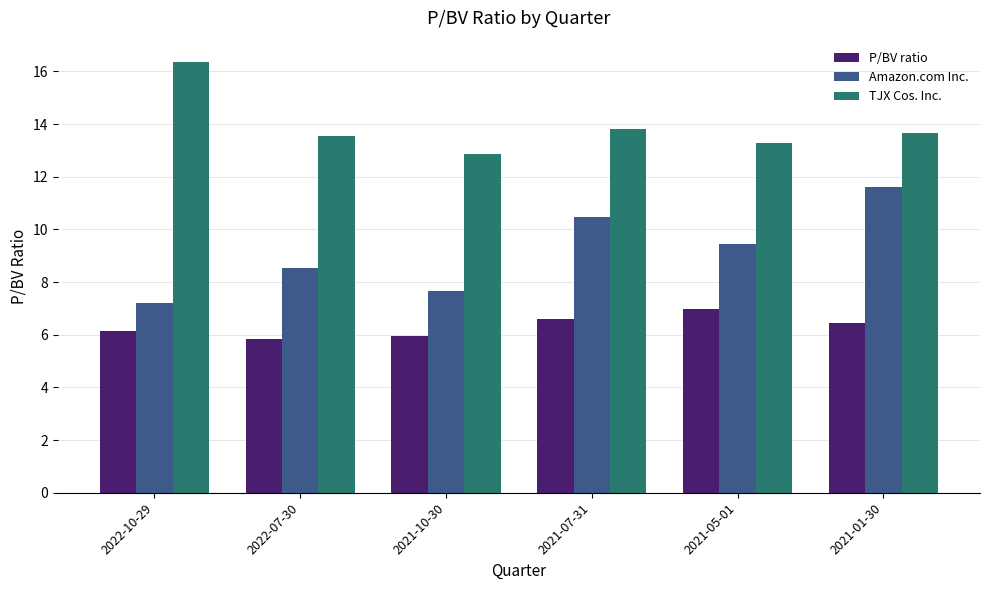

How many bars are there in each group?

3